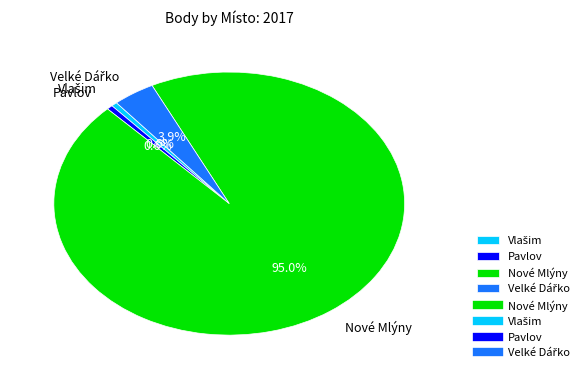

Is there a majority slice in this chart?

Yes